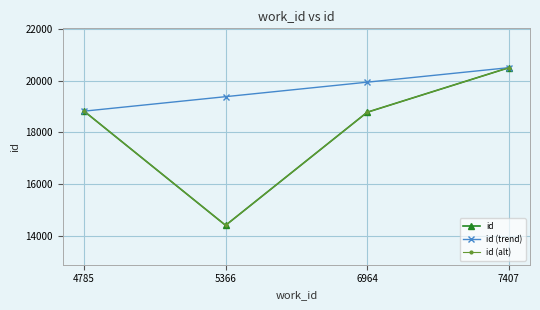

True or false: id (trend) has more than 2 interior local peaks.

False